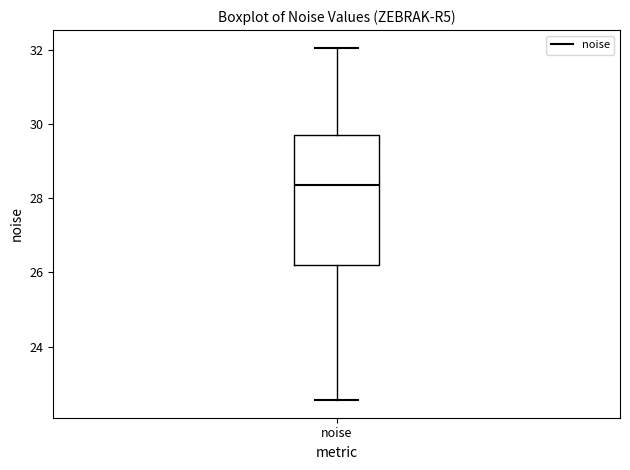

Where is the lower edge of the box for noise on the y-axis? The values are not printed on the chart, so give them approximately, as read against the axis.

26.2